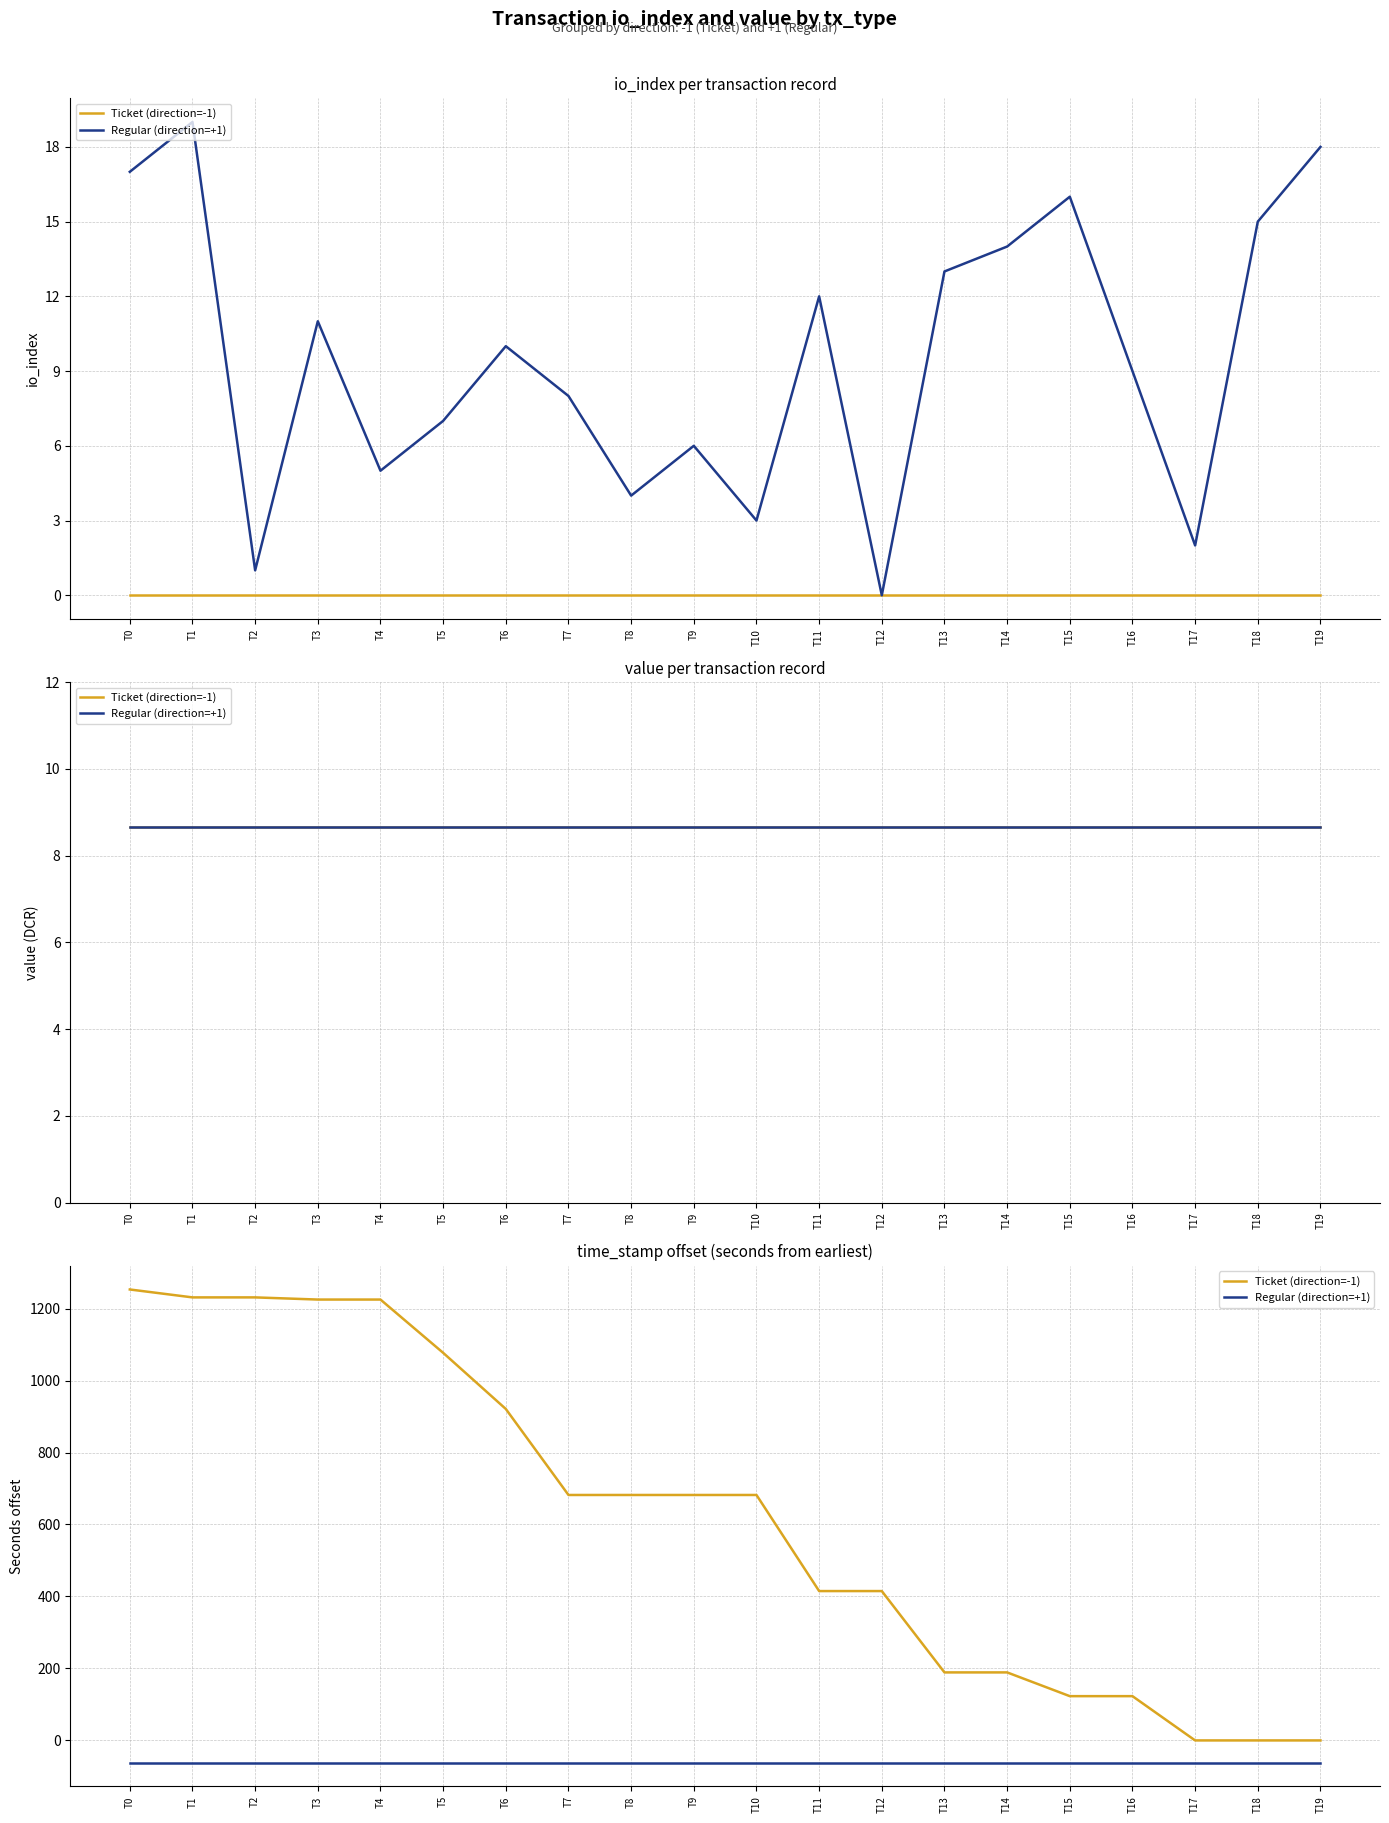

Between T9 and T13, which series saw the biggest shift?

Ticket (direction=-1)